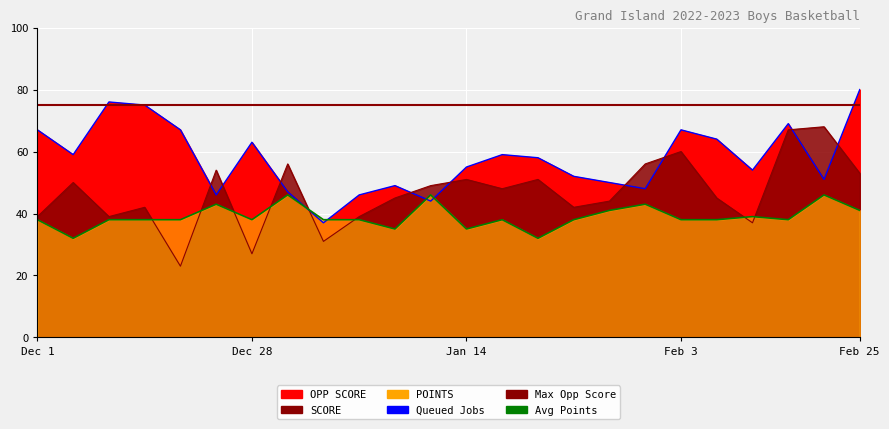

What is the smallest value displayed?

23